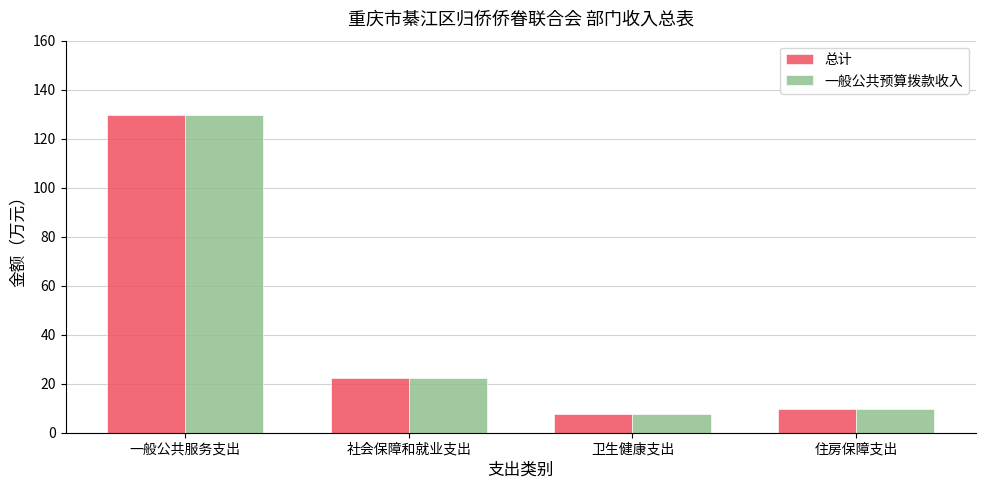

Does the chart contain any negative values?

No